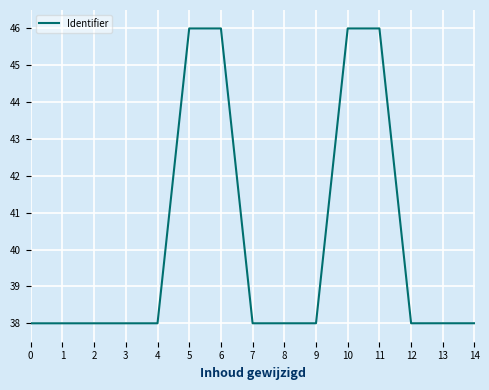

Which has a higher value, 6 or 9?

6